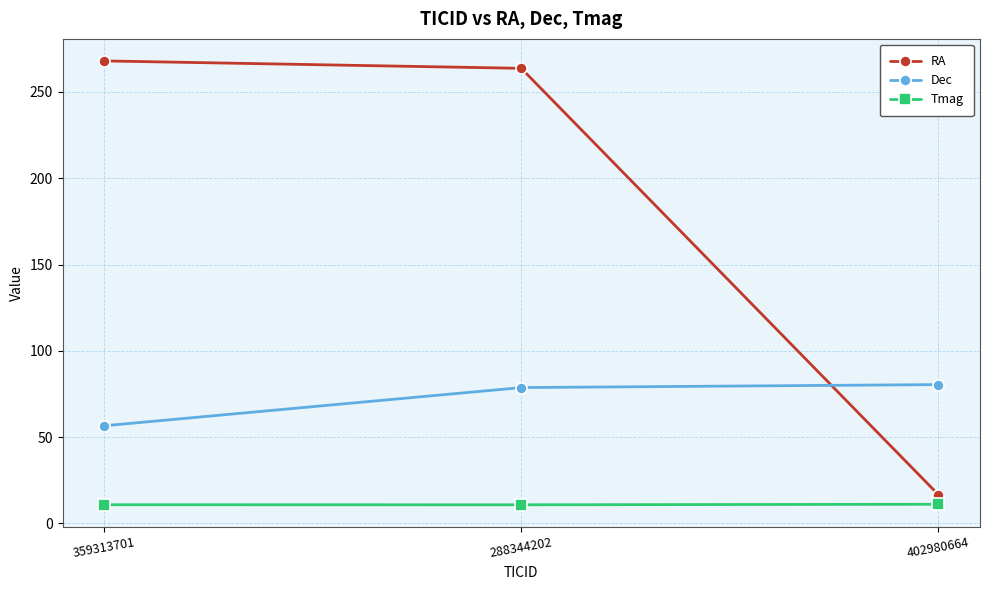

What is the difference between the Dec values at 402980664 and 359313701?

23.9